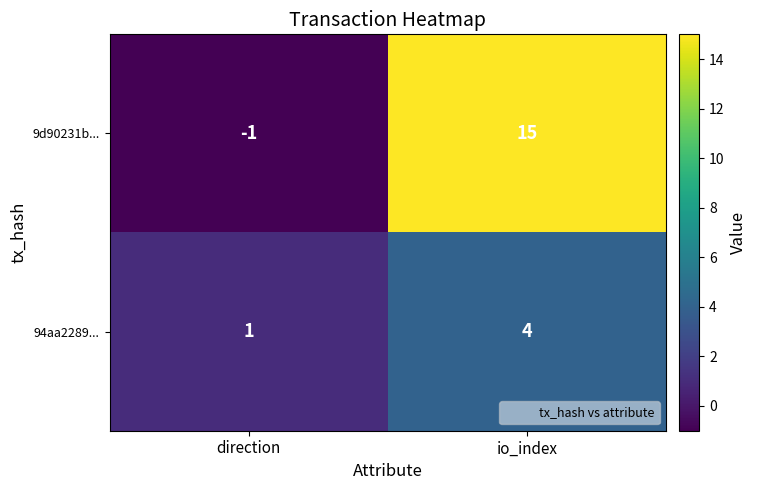

Reading right to left, what are all the values shown in this chart?

9d90231b...: io_index=15	direction=-1
94aa2289...: io_index=4	direction=1